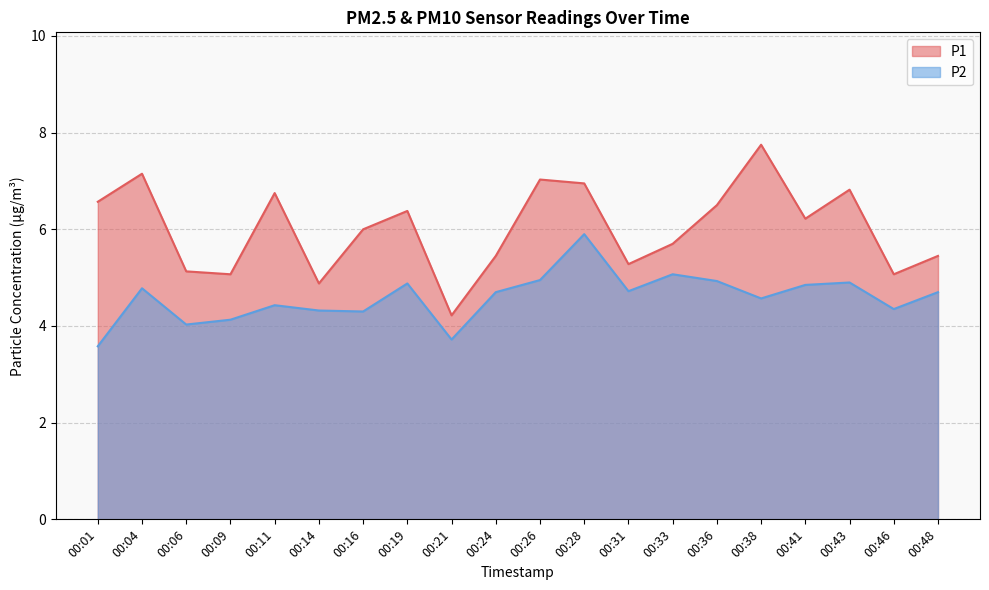

List the labels in order of P2 value, smallest first.

00:01, 00:21, 00:06, 00:09, 00:16, 00:14, 00:46, 00:11, 00:38, 00:24, 00:48, 00:31, 00:04, 00:41, 00:19, 00:43, 00:36, 00:26, 00:33, 00:28